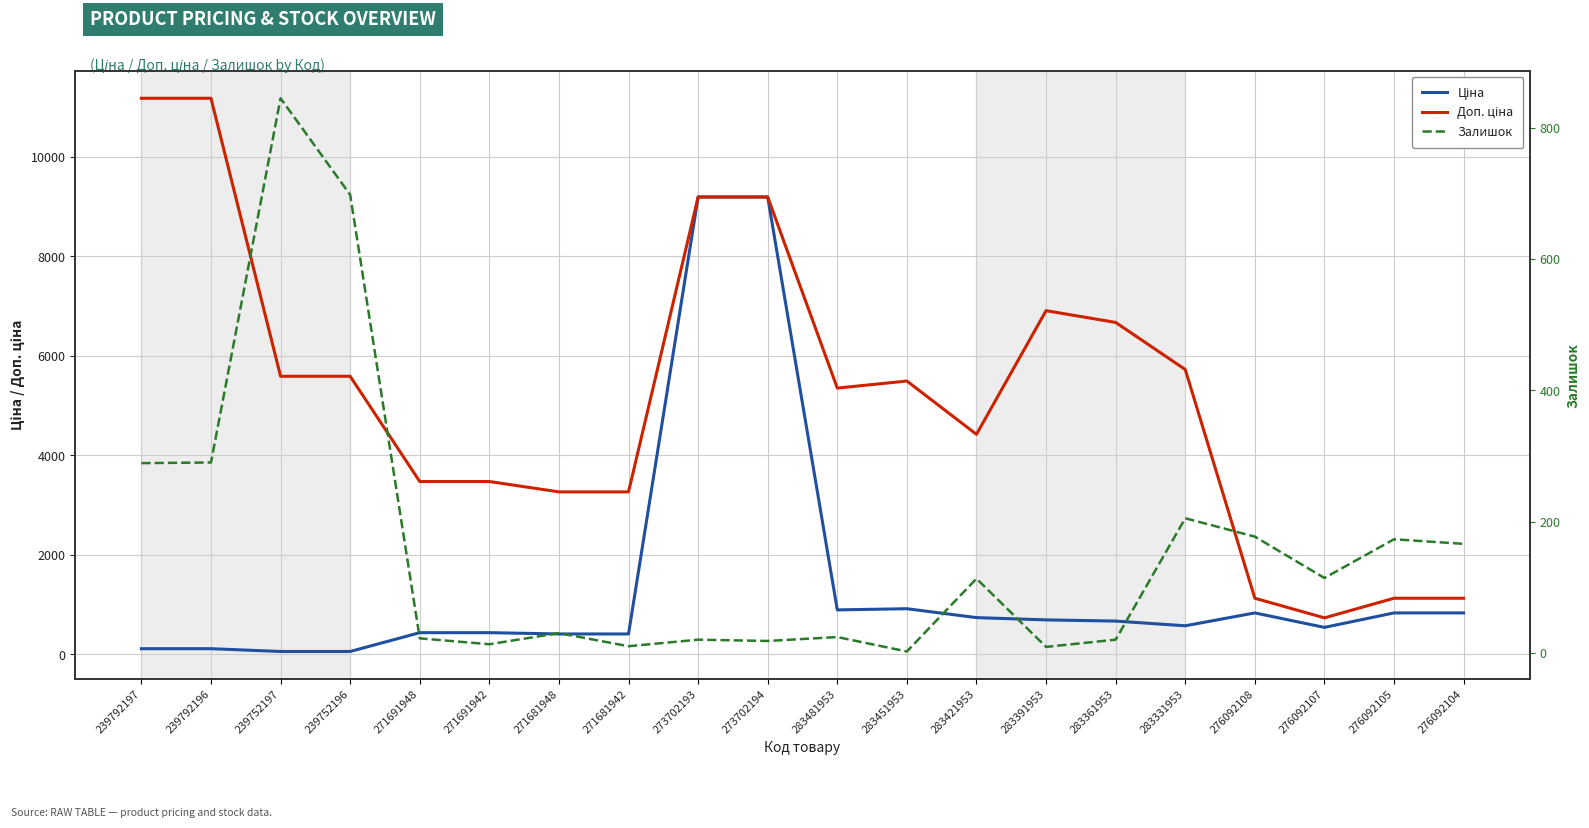

What is the difference between the maximum and minimum values in the Доп. ціна series?

10450.0